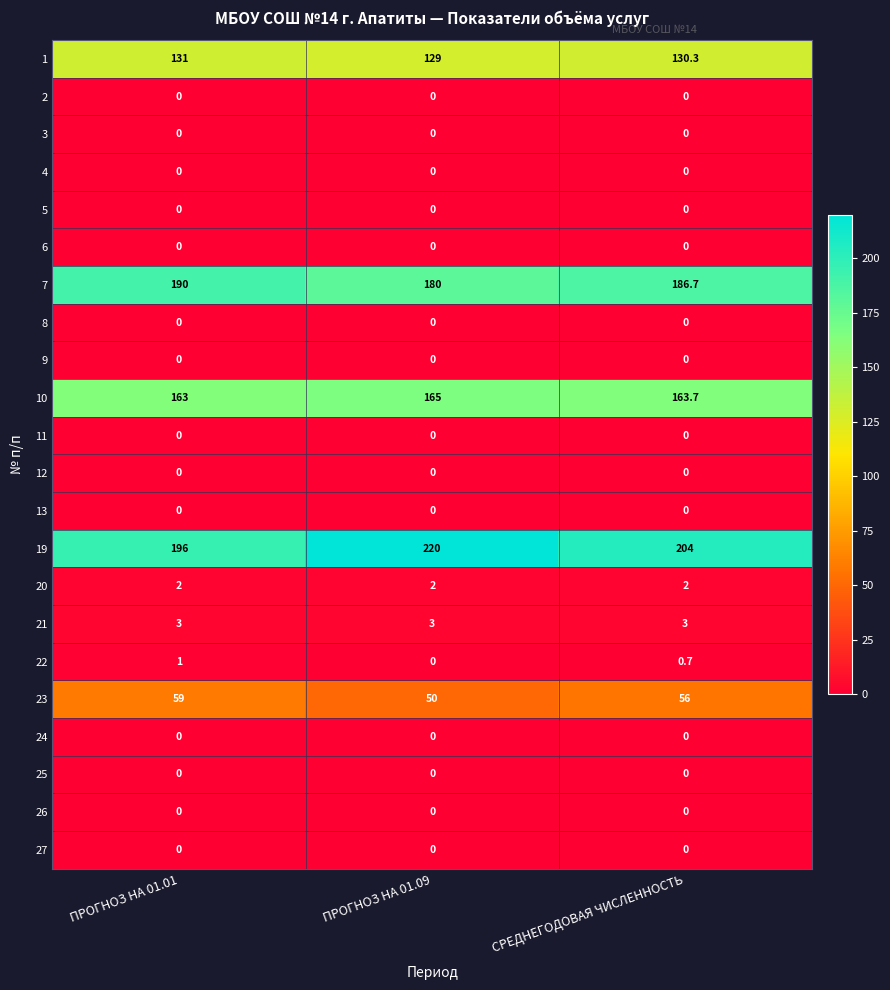

True or false: 5 has a value of 0.0 at ПРОГНОЗ НА 01.09.

True